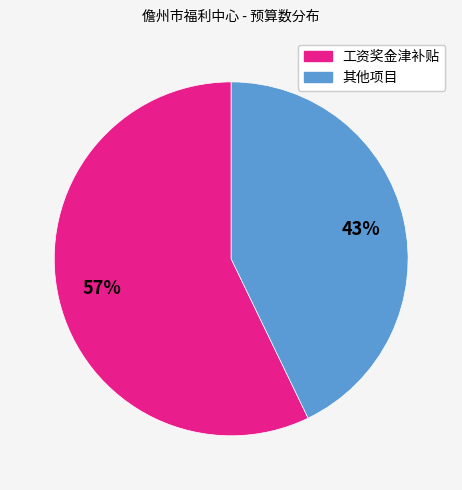

Does any single category account for the majority?

Yes